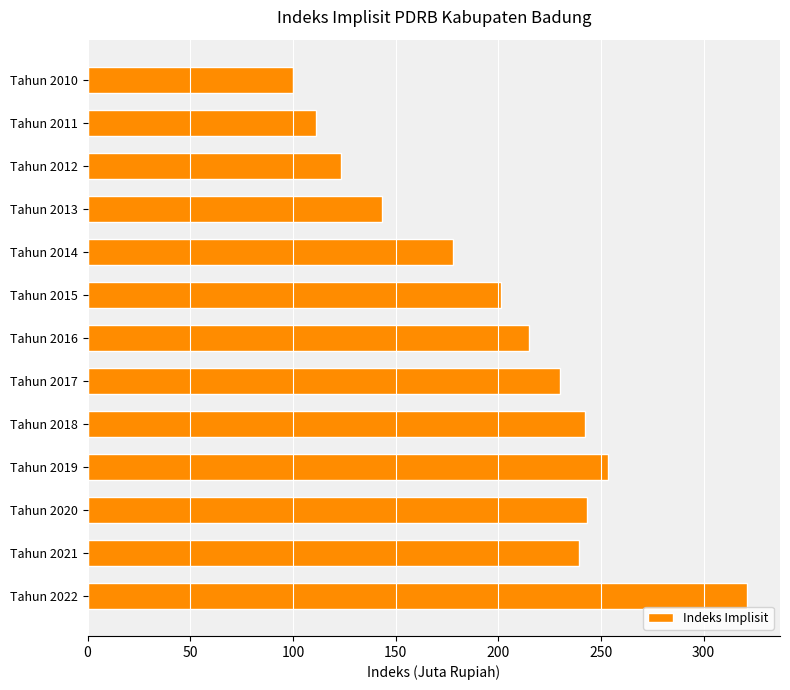

Is it true that the value at Tahun 2019 is 117.6?

False